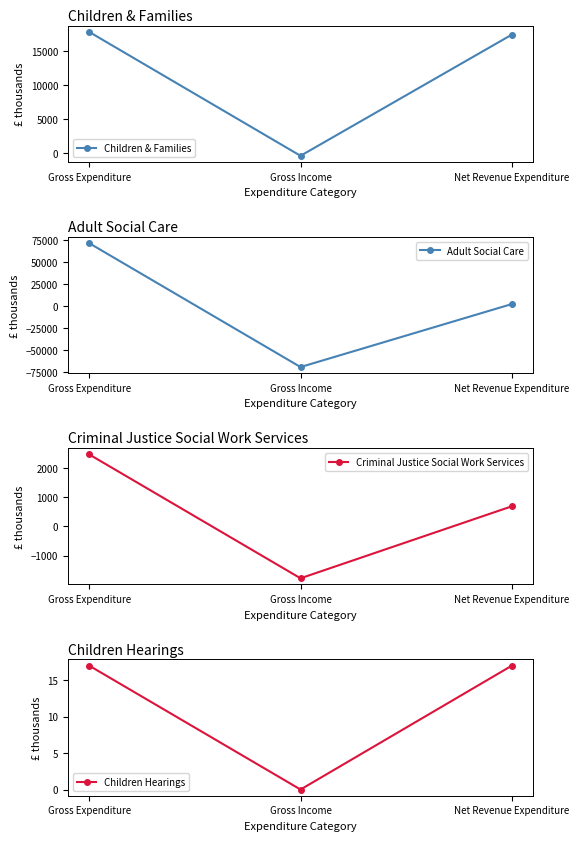

What is the average value of the Children Hearings series?

11